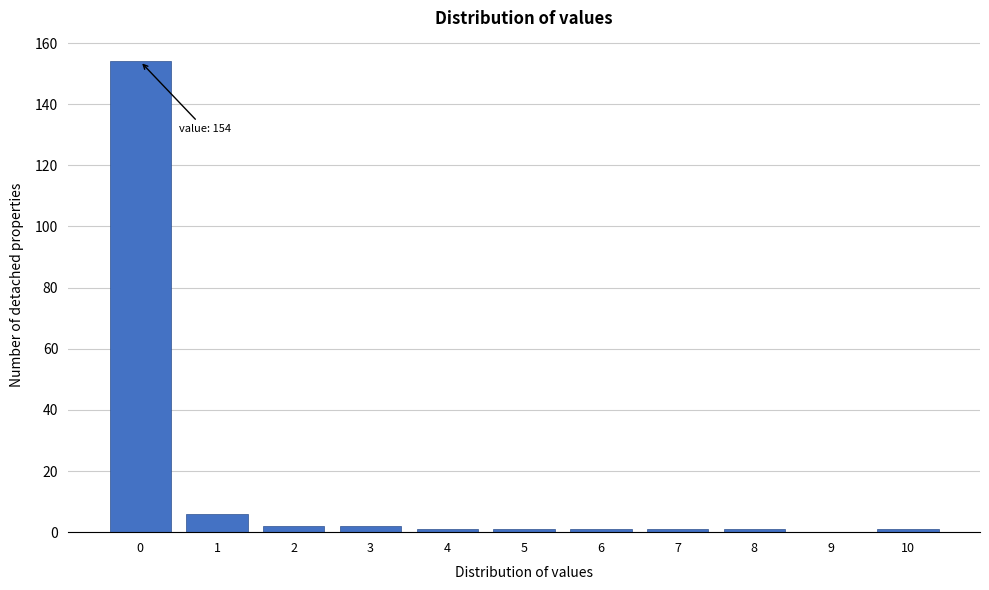

Reading left to right, extract all data points from this chart.

0=154	1=6	2=2	3=2	4=1	5=1	6=1	7=1	8=1	9=0	10=1